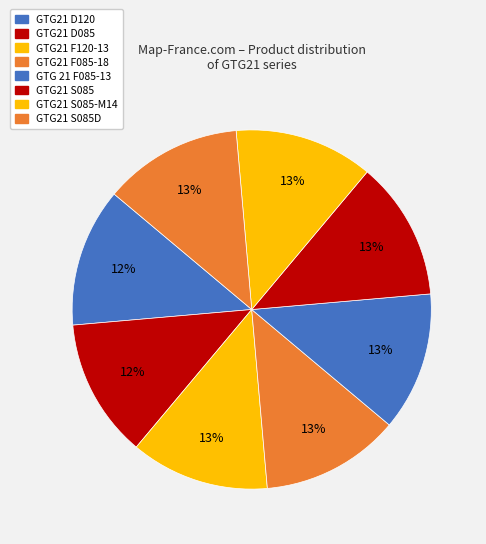

Count the number of slices in the pie.

8